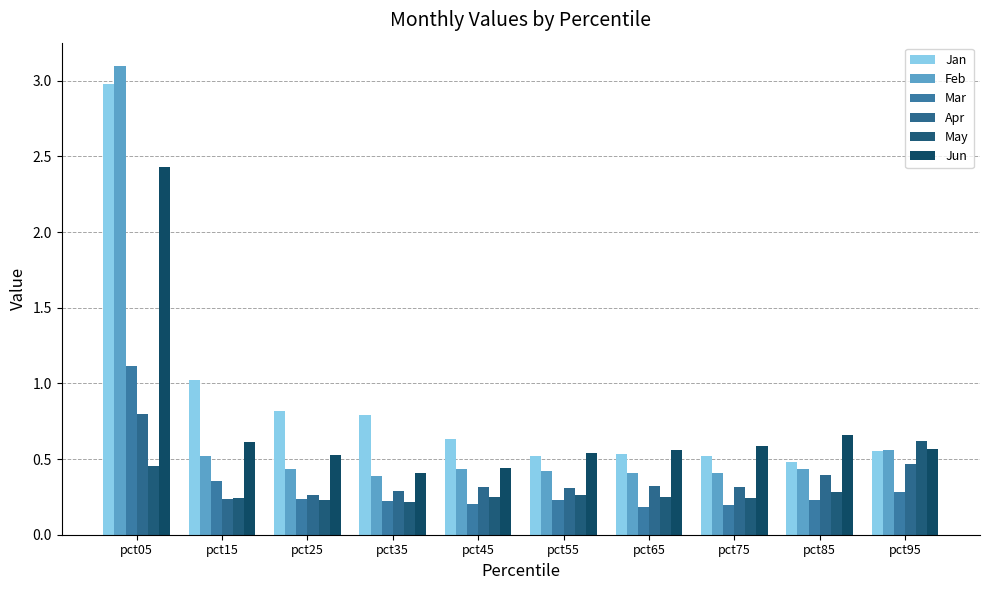

Count the number of data series in this chart.

6